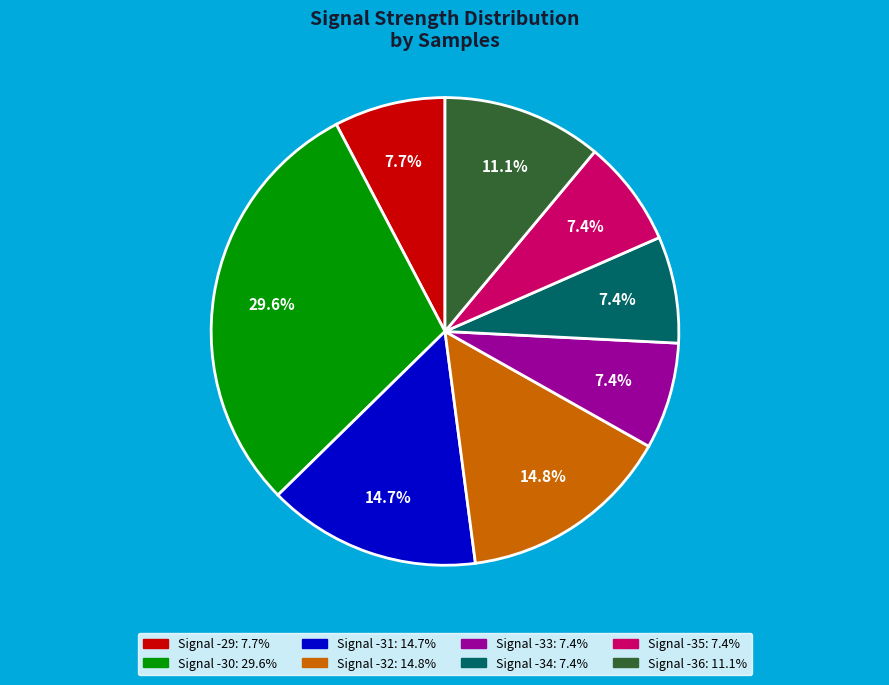

To the nearest percent, what is the average slice percentage?

12%